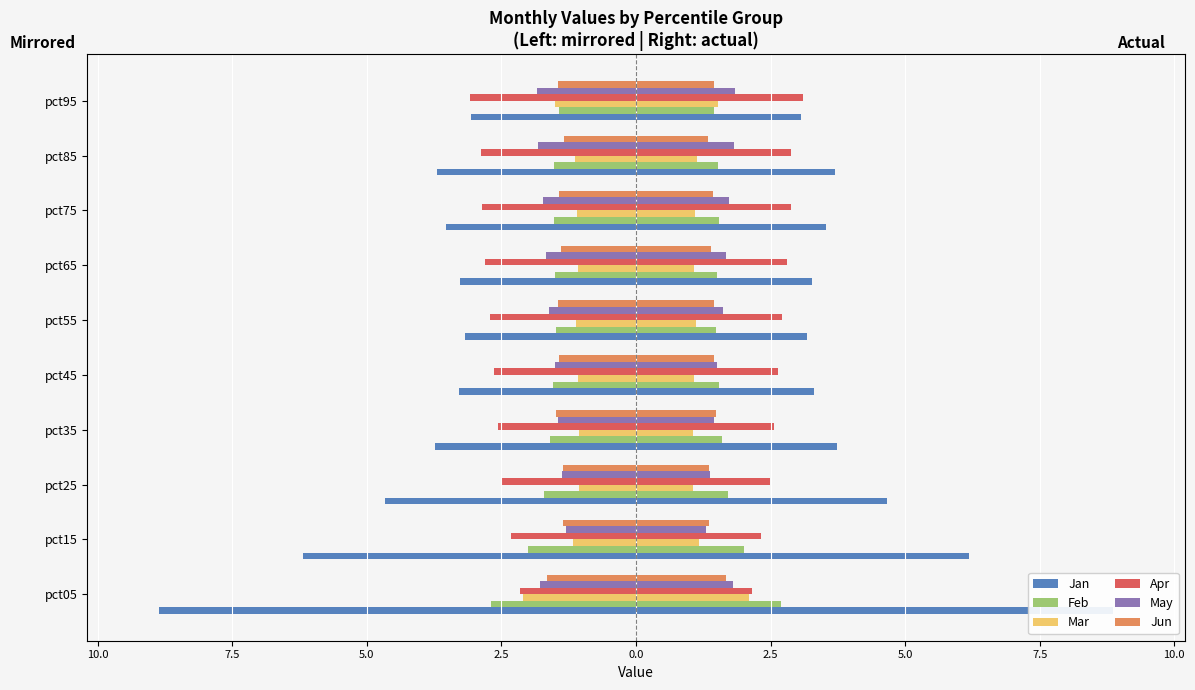

How many bars are there in total?

60